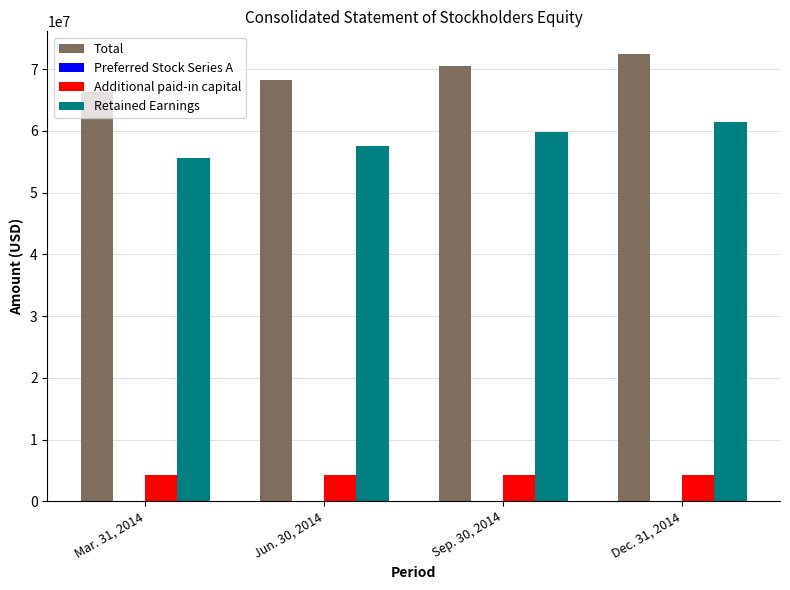

Which series has the largest total across all categories?

Total